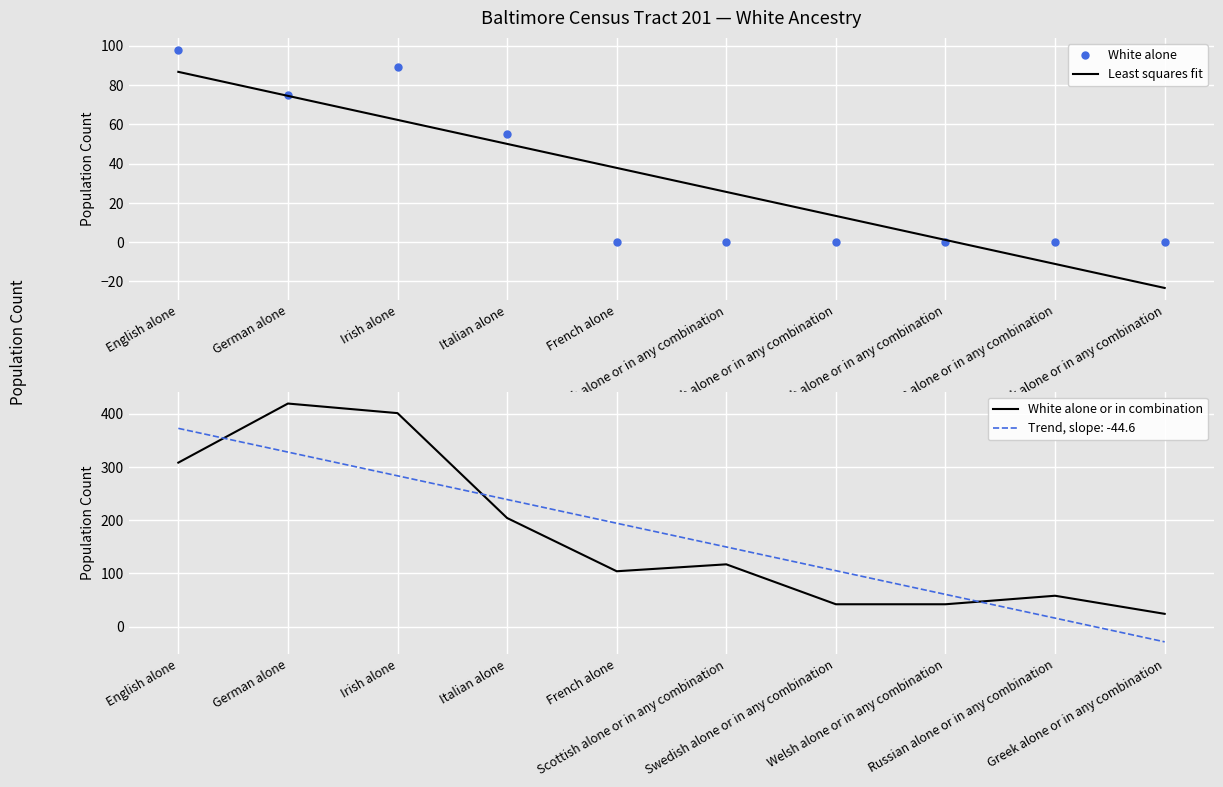

What is the difference between the second highest and minimum values in the White alone or in combination series?

377.0